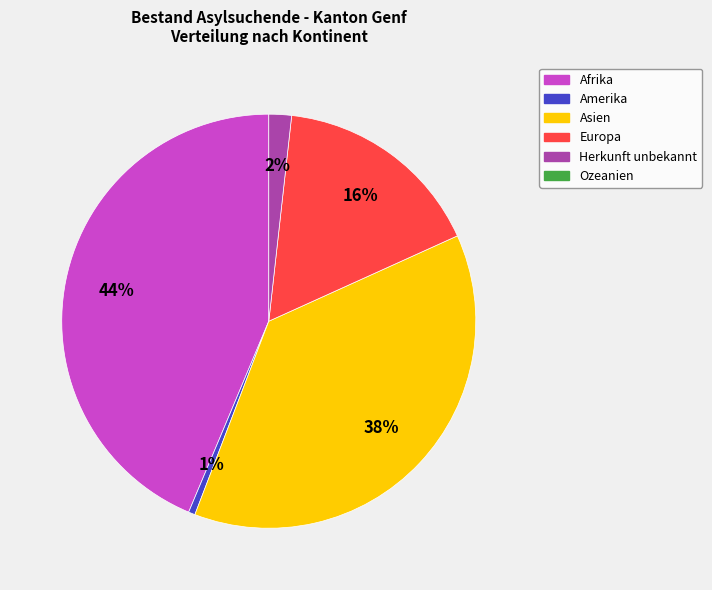

Is there any slice that represents more than half of the pie?

No